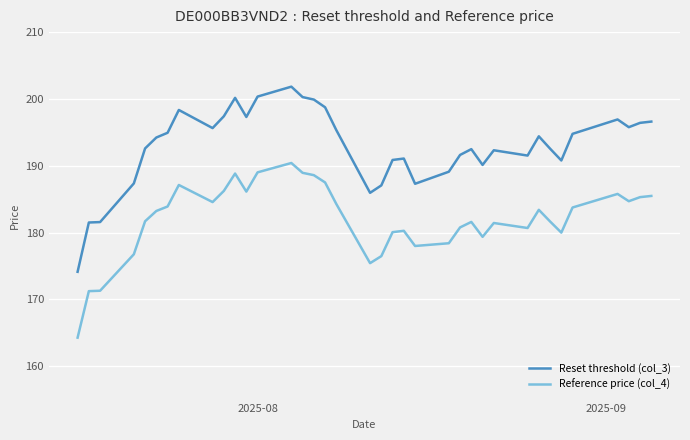

True or false: Reference price (col_4) and Reset threshold (col_3) cross at least once.

False